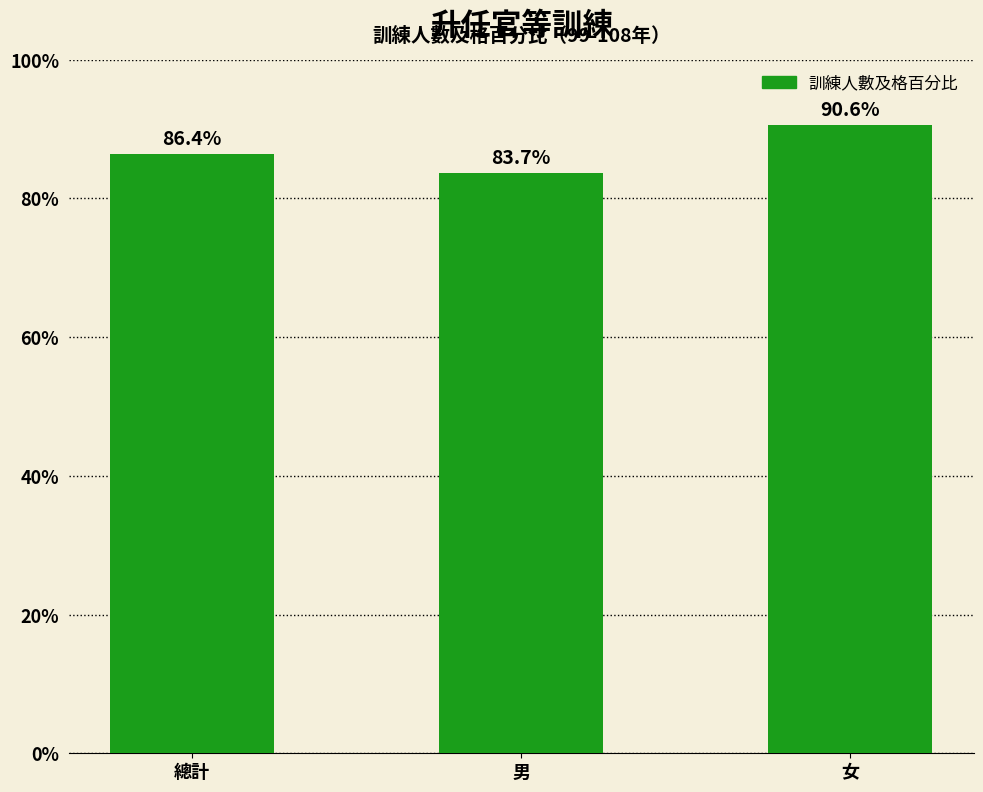

Reading left to right, transcribe all the data shown in this chart.

總計=86.4	男=83.7	女=90.6